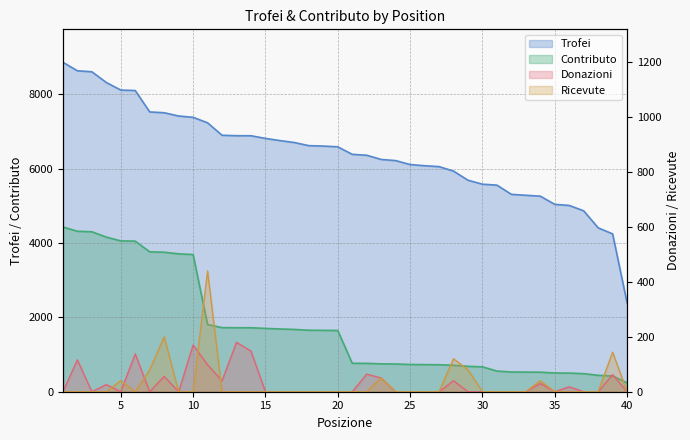

What are all the series names shown in the legend?

Trofei, Contributo, Donazioni, Ricevute